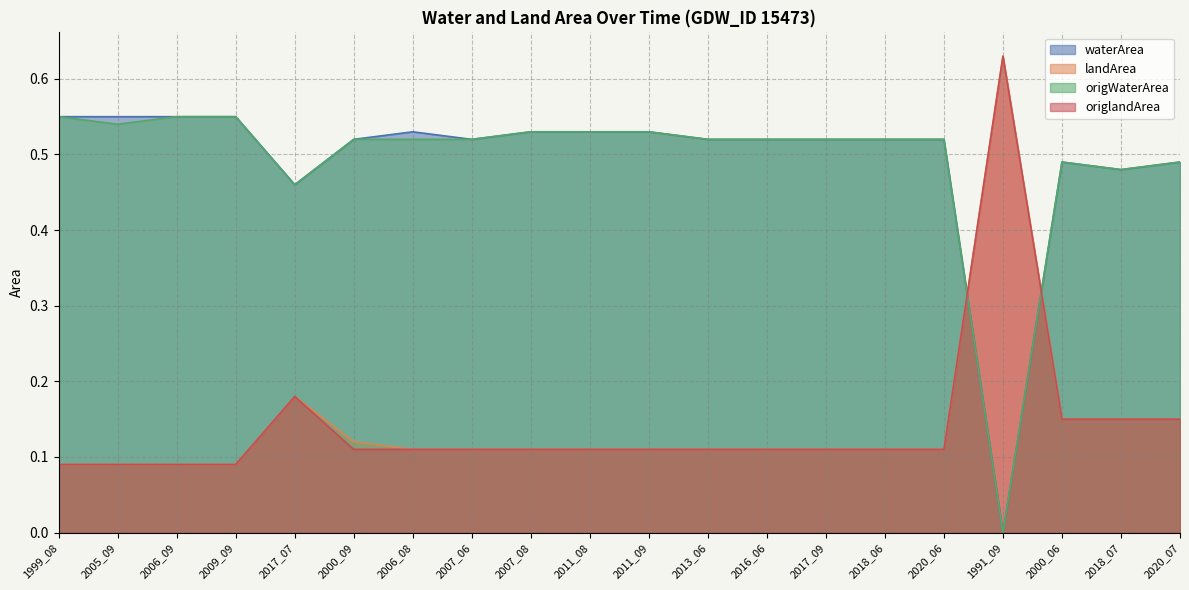

Reading left to right, list all the values displayed in this chart.

waterArea: 0.6	0.6	0.6	0.6	0.5	0.5	0.5	0.5	0.5	0.5	0.5	0.5	0.5	0.5	0.5	0.5	0.0	0.5	0.5	0.5
landArea: 0.1	0.1	0.1	0.1	0.2	0.1	0.1	0.1	0.1	0.1	0.1	0.1	0.1	0.1	0.1	0.1	0.6	0.1	0.1	0.1
origWaterArea: 0.6	0.5	0.6	0.6	0.5	0.5	0.5	0.5	0.5	0.5	0.5	0.5	0.5	0.5	0.5	0.5	0.0	0.5	0.5	0.5
origlandArea: 0.1	0.1	0.1	0.1	0.2	0.1	0.1	0.1	0.1	0.1	0.1	0.1	0.1	0.1	0.1	0.1	0.6	0.1	0.1	0.1